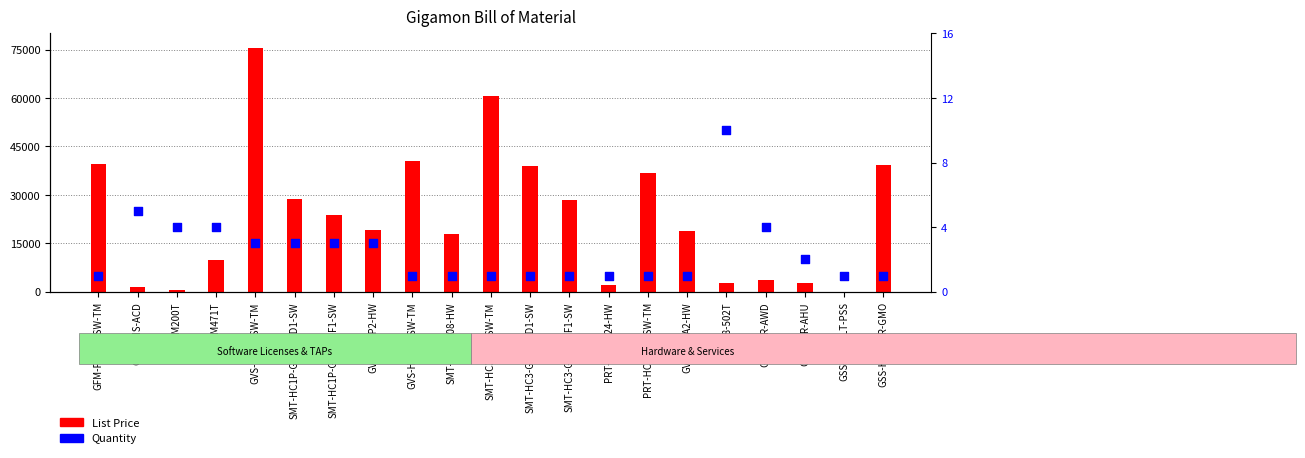

At which category is the sum across all series the highest?

GVS-HC1P-SW-TM